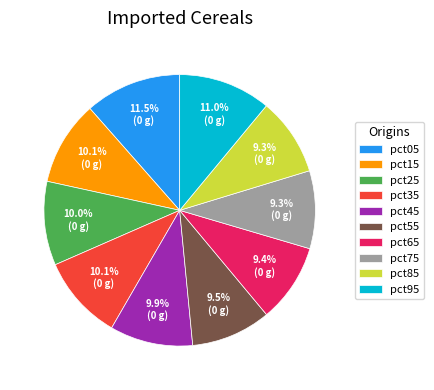

Does pct65 represent more than half of the total?

No